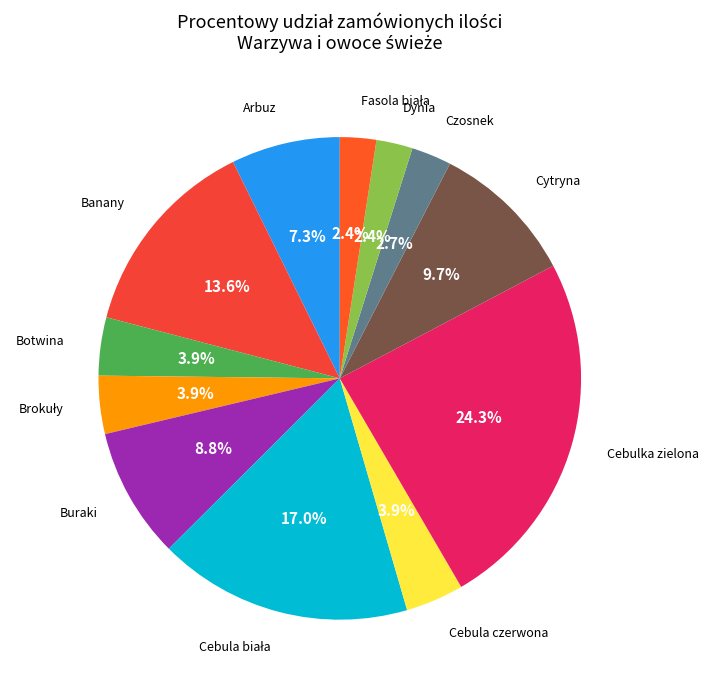

Count the number of slices in the pie.

12